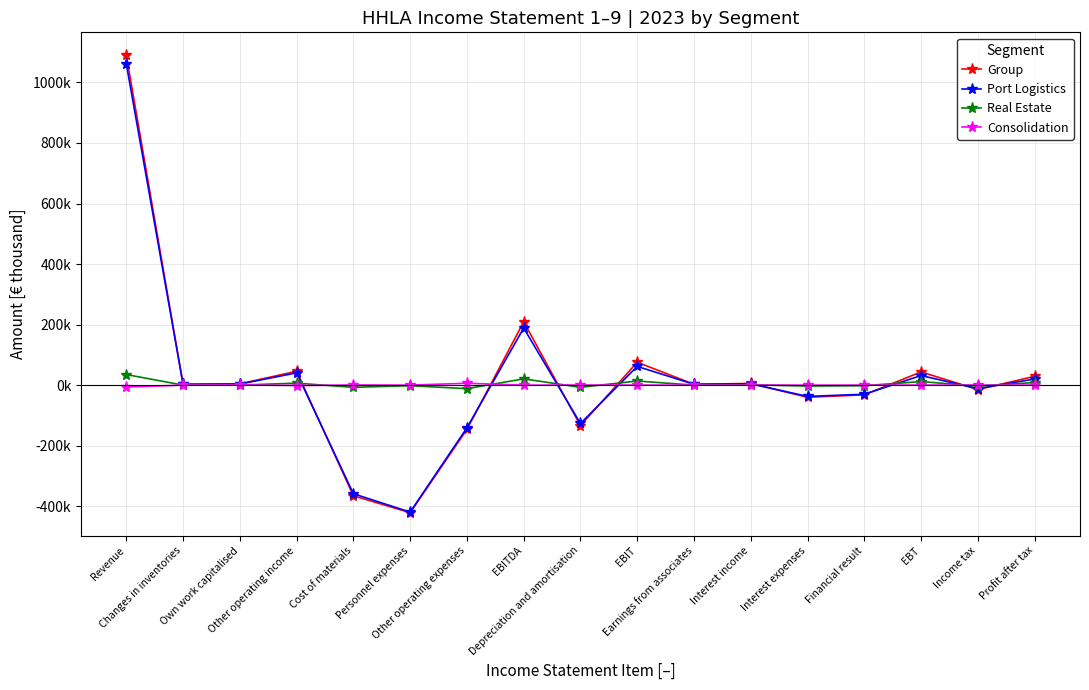

Reading left to right, list all the values displayed in this chart.

Group: Revenue=1090010	Changes in inventories=2692	Own work capitalised=4371	Other operating income=45785	Cost of materials=-365655	Personnel expenses=-421448	Other operating expenses=-146438	EBITDA=209317	Depreciation and amortisation=-133691	EBIT=75626	Earnings from associates=2679	Interest income=5546	Interest expenses=-40237	Financial result=-32012	EBT=43614	Income tax=-14661	Profit after tax=28953
Port Logistics: Revenue=1061340	Changes in inventories=2692	Own work capitalised=3506	Other operating income=40519	Cost of materials=-358897	Personnel expenses=-419515	Other operating expenses=-141009	EBITDA=188636	Depreciation and amortisation=-126791	EBIT=61844	Earnings from associates=2679	Interest income=4370	Interest expenses=-37225	Financial result=-30176	EBT=31668	Income tax=-11493	Profit after tax=20174
Real Estate: Revenue=34971	Changes in inventories=0	Own work capitalised=0	Other operating income=6521	Cost of materials=-7278	Personnel expenses=-1933	Other operating expenses=-11599	EBITDA=20682	Depreciation and amortisation=-7169	EBIT=13513	Earnings from associates=0	Interest income=1193	Interest expenses=-3029	Financial result=-1836	EBT=11677	Income tax=-3101	Profit after tax=8576
Consolidation: Revenue=-6301	Changes in inventories=0	Own work capitalised=865	Other operating income=-1255	Cost of materials=520	Personnel expenses=0	Other operating expenses=6170	EBITDA=0	Depreciation and amortisation=270	EBIT=270	Earnings from associates=0	Interest income=-17	Interest expenses=17	Financial result=0	EBT=270	Income tax=-67	Profit after tax=203